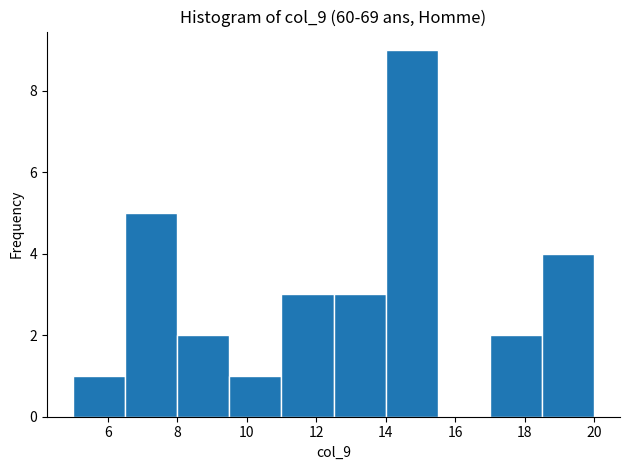

Reading left to right, list every bar in this chart as the range it spans on the x-axis followed by its height. Neither the bar edges nor the heights are printed on the chart, so give them approximately, as read against the axes.

5.0 to 6.5: 1
6.5 to 8.0: 5
8.0 to 9.5: 2
9.5 to 11.0: 1
11.0 to 12.5: 3
12.5 to 14.0: 3
14.0 to 15.5: 9
15.5 to 17.0: 0
17.0 to 18.5: 2
18.5 to 20.0: 4